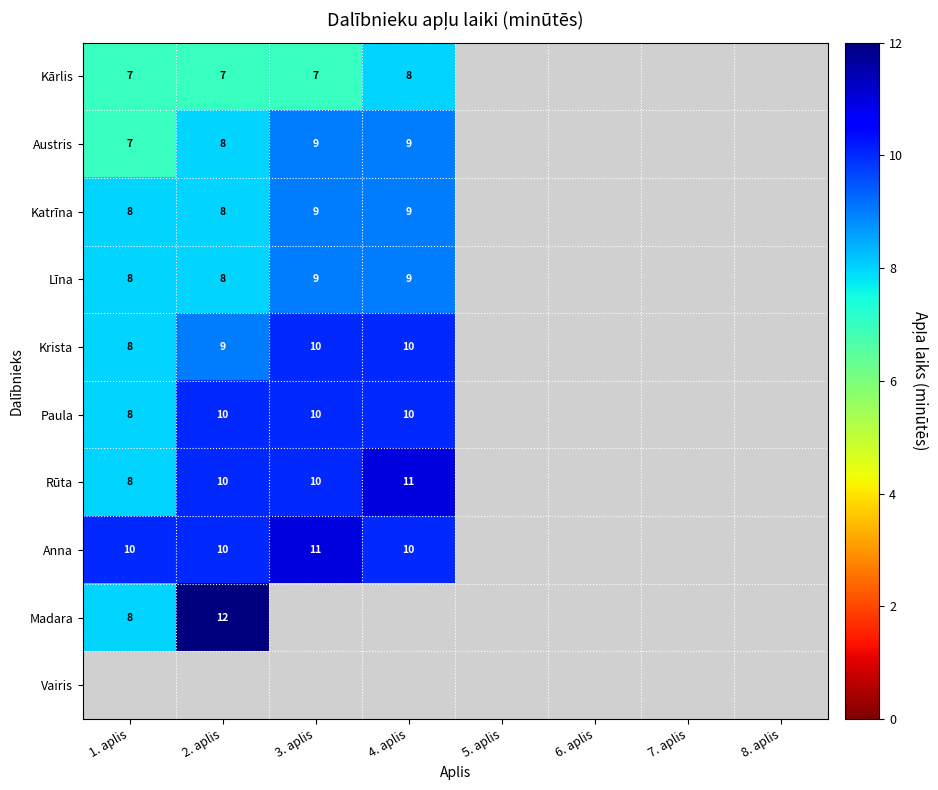

True or false: Anna has a value of 10 at 4. aplis.

True